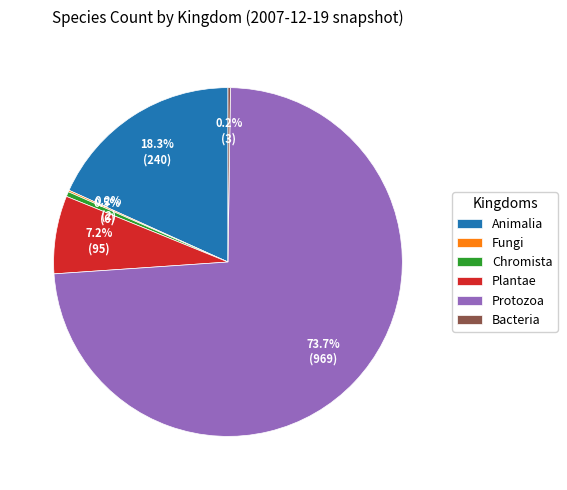

Which has a higher value, Animalia or Protozoa?

Protozoa